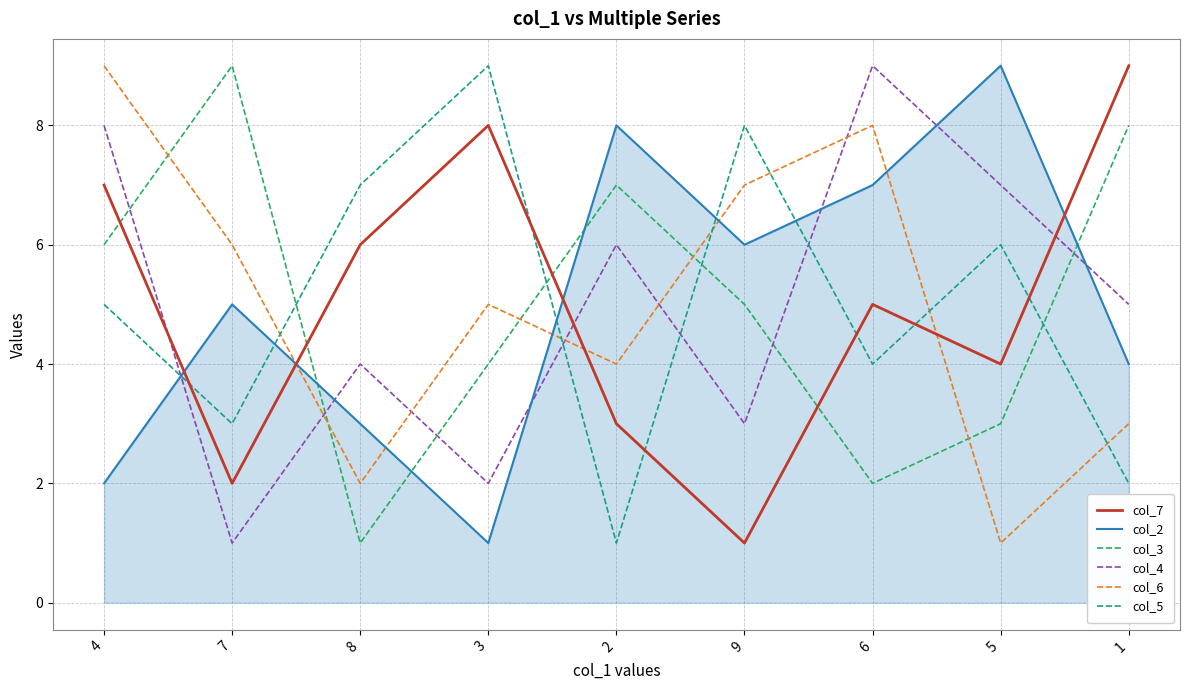

Is it true that col_6 equals 5 at 3?

True